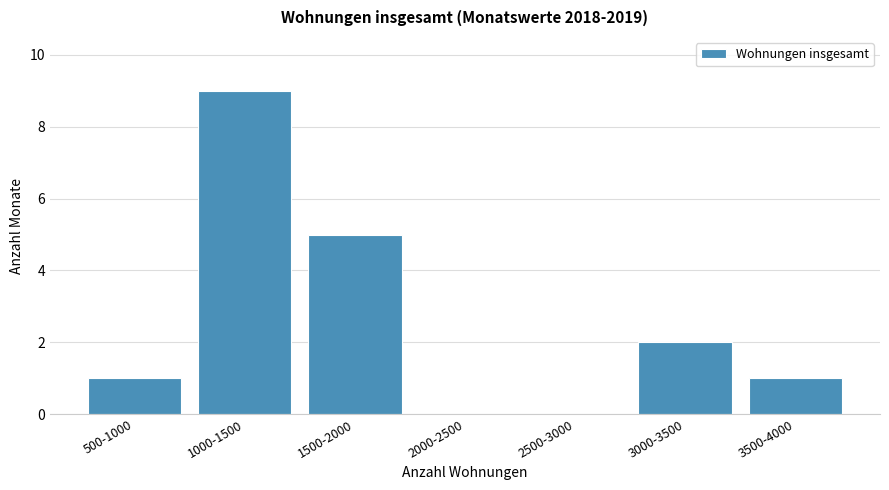

Reading right to left, transcribe all the data shown in this chart.

3500-4000=1	3000-3500=2	2500-3000=0	2000-2500=0	1500-2000=5	1000-1500=9	500-1000=1